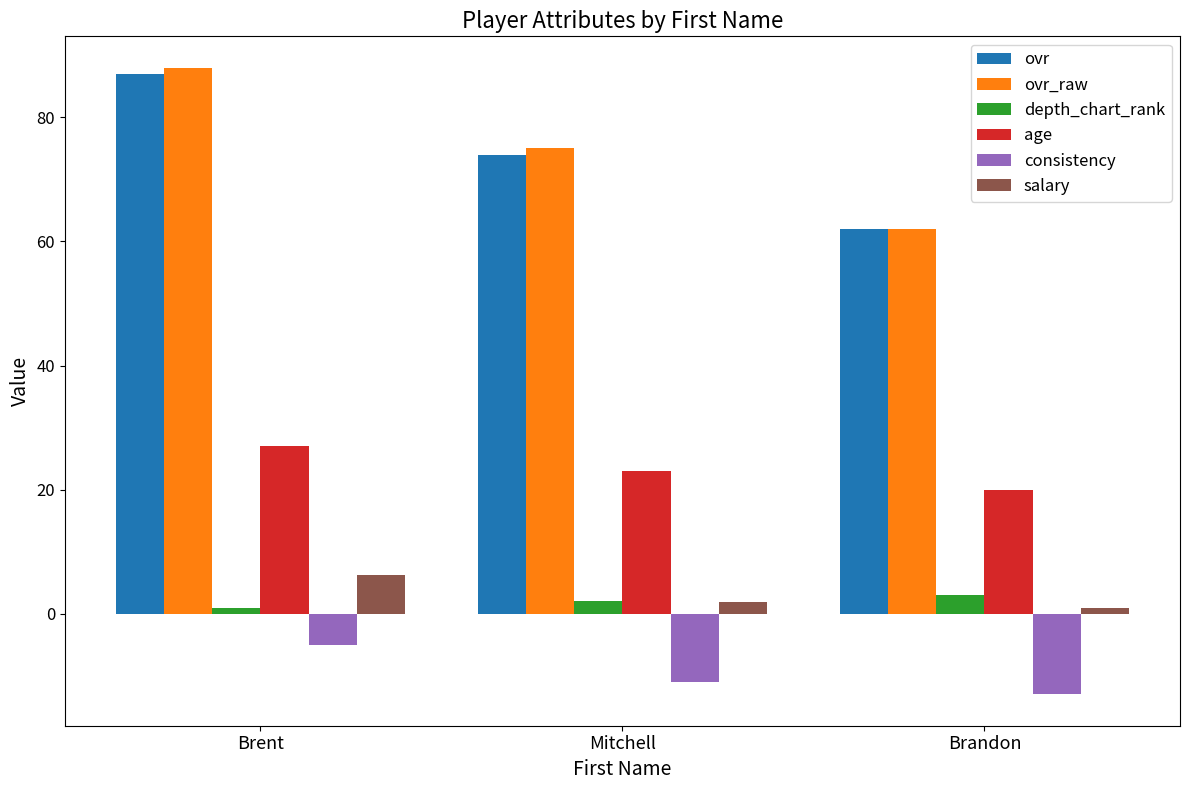

How many series are shown in this chart?

6